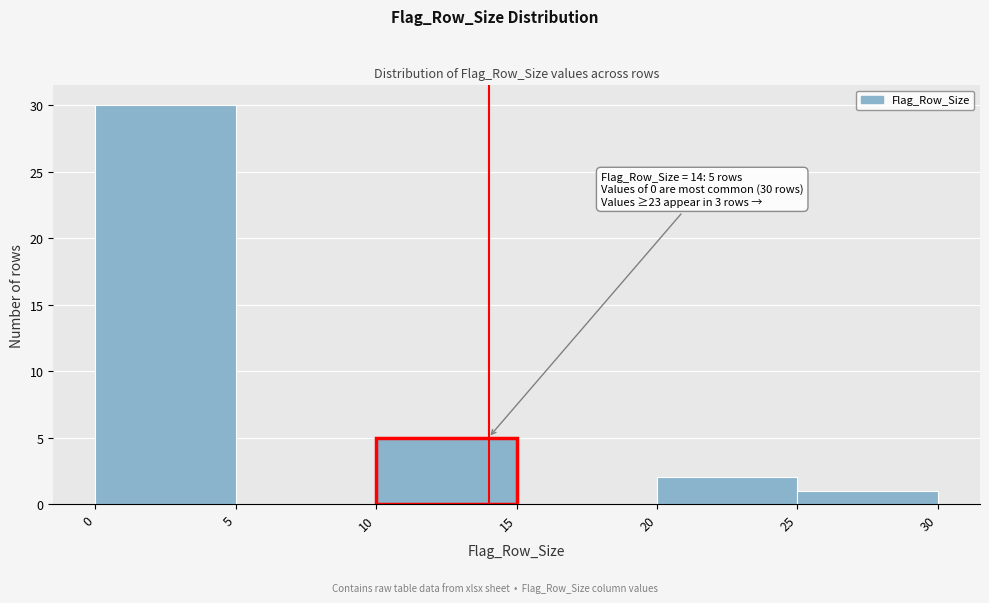

Over which range of the x-axis is the bar tallest?

0 to 5